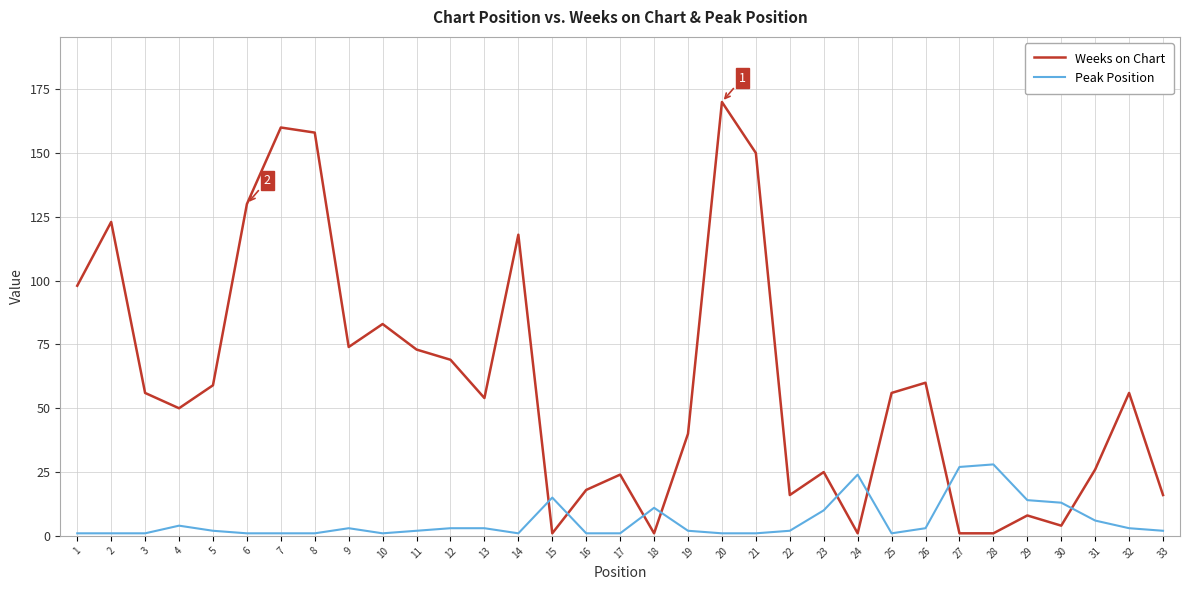

What are all the series names shown in the legend?

Weeks on Chart, Peak Position